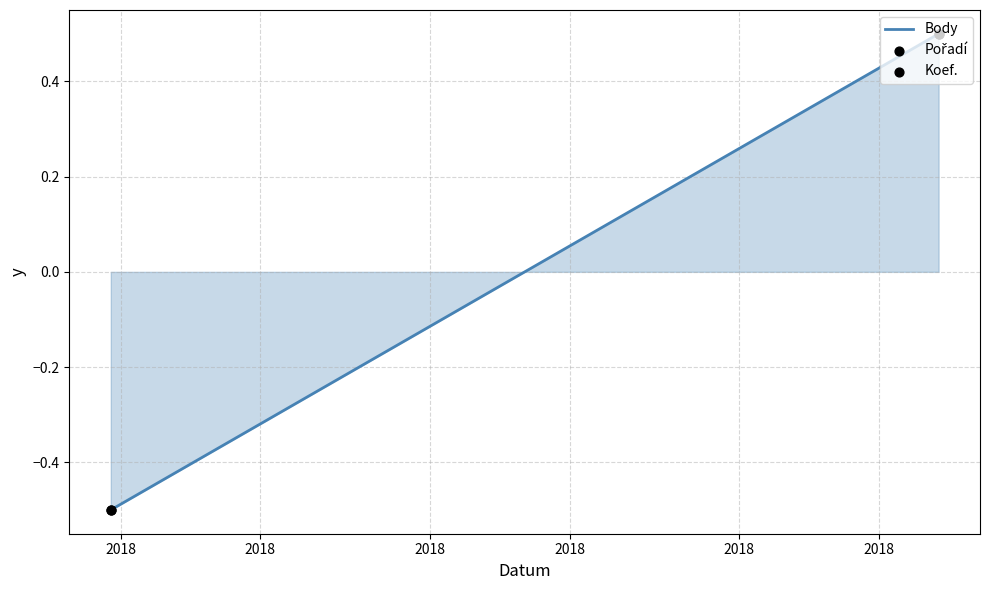

Which series has the widest spread of Y values?

Body